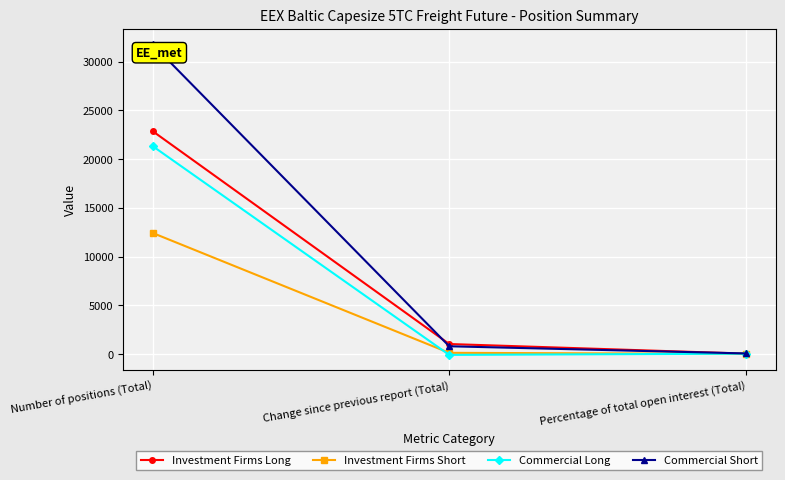

The Commercial Long series shows -76.8 at Change since previous report (Total). True or false?

True